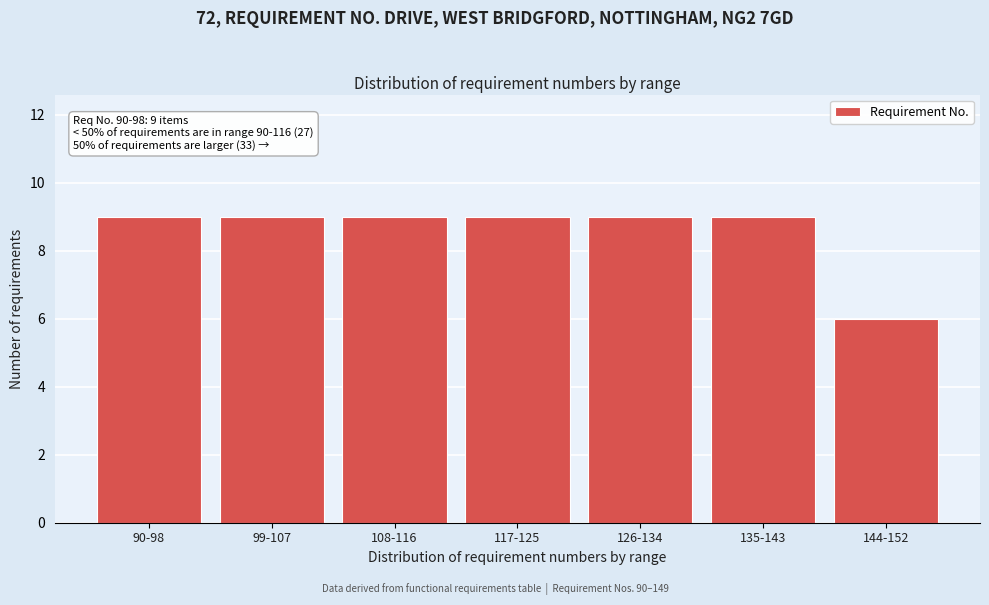

Reading right to left, extract all data points from this chart.

6	9	9	9	9	9	9